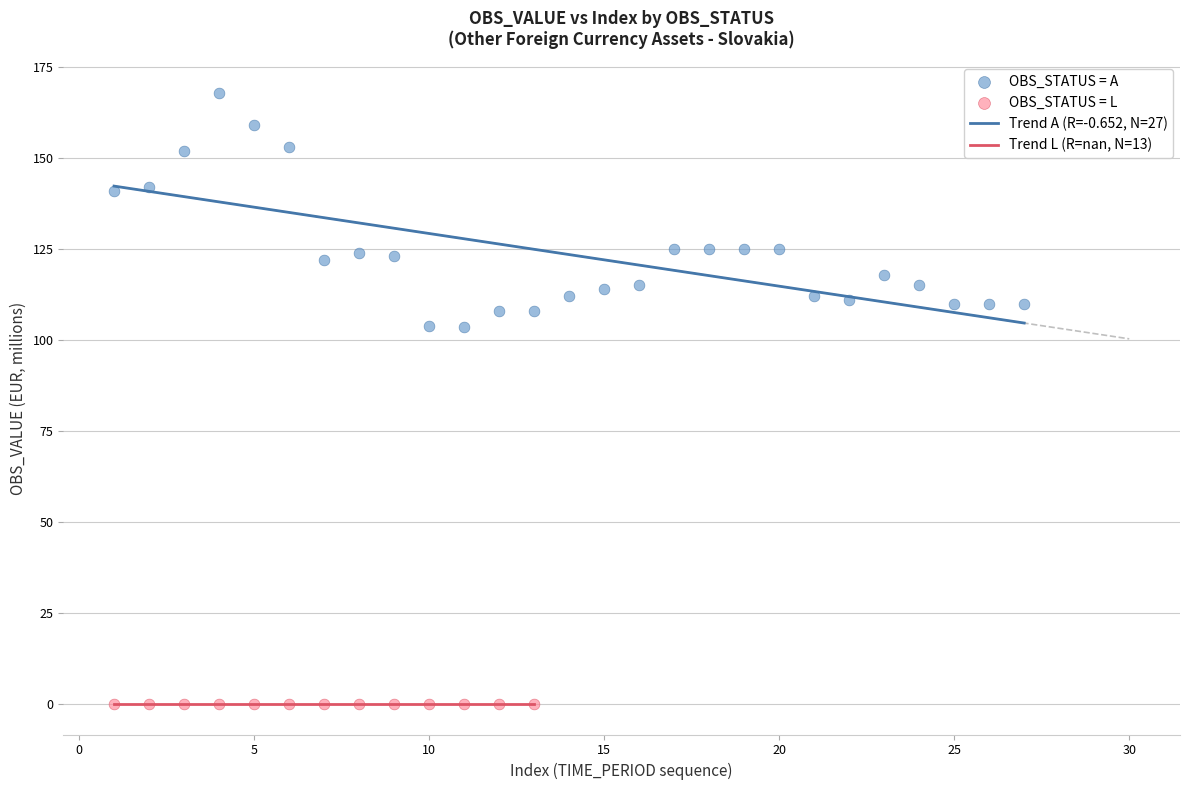

Which series contains the highest Y value?

OBS_STATUS = A